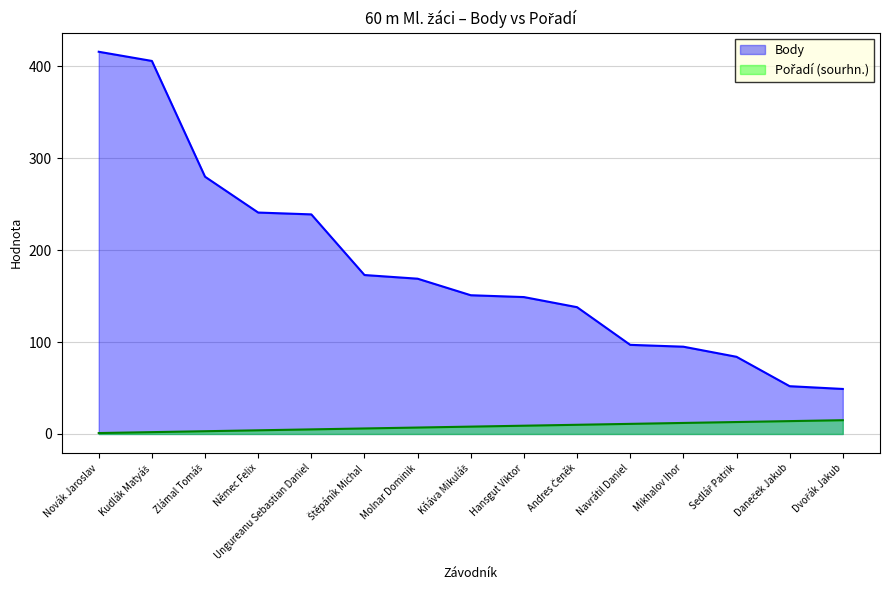

Is the value of Body at Daneček Jakub greater than the value of Pořadí (sourhn.) at Zlámal Tomáš?

Yes